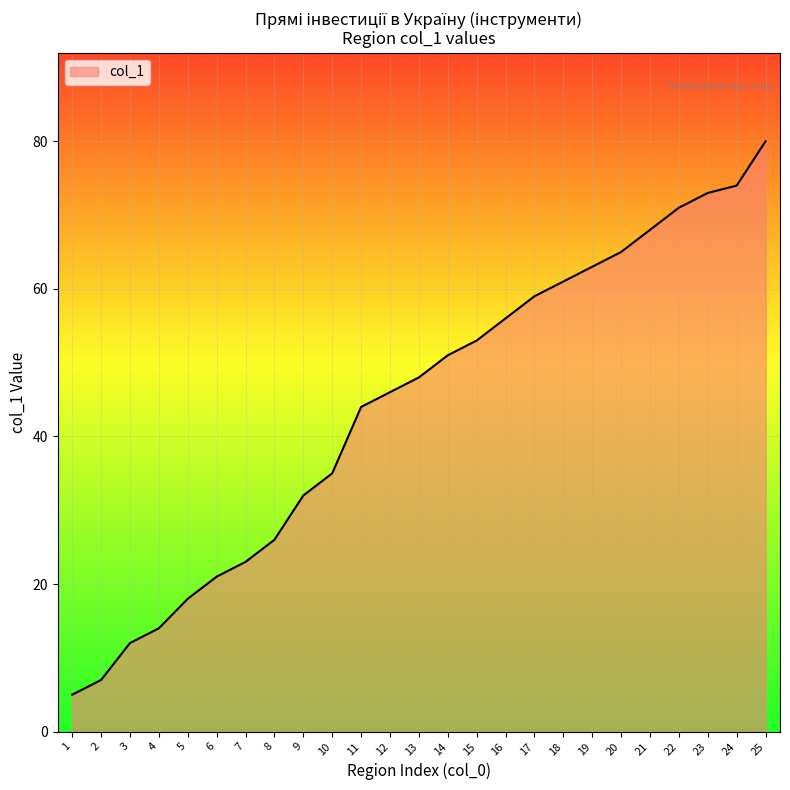

What is the change in value from 2 to 25?

+73